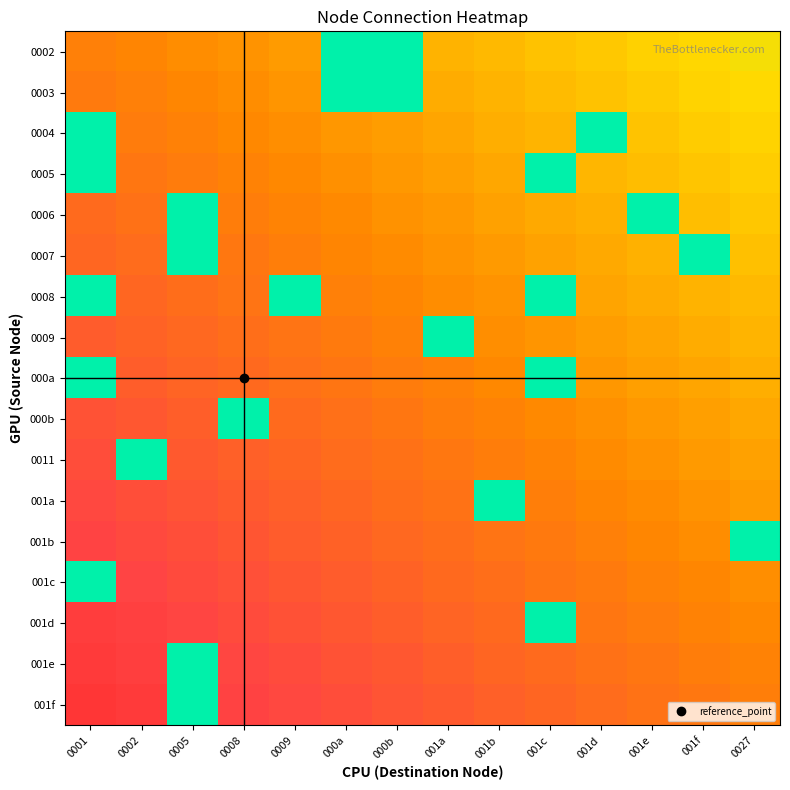

Reading right to left, transcribe all the data shown in this chart.

0002: 0027=0.9	001f=0.9	001e=0.8	001d=0.7	001c=0.6	001b=0.6	001a=0.5	000b=2.0	000a=2.0	0009=0.3	0008=0.2	0005=0.1	0002=0.1	0001=0.0
0003: 0027=0.9	001f=0.8	001e=0.7	001d=0.7	001c=0.6	001b=0.5	001a=0.4	000b=2.0	000a=2.0	0009=0.2	0008=0.2	0005=0.1	0002=0.0	0001=-0.1
0004: 0027=0.8	001f=0.7	001e=0.7	001d=2.0	001c=0.5	001b=0.5	001a=0.4	000b=0.3	000a=0.2	0009=0.2	0008=0.1	0005=0.0	0002=-0.0	0001=2.0
0005: 0027=0.8	001f=0.7	001e=0.6	001d=0.5	001c=2.0	001b=0.4	001a=0.3	000b=0.3	000a=0.2	0009=0.1	0008=0.0	0005=-0.0	0002=-0.1	0001=2.0
0006: 0027=0.7	001f=0.6	001e=2.0	001d=0.5	001c=0.4	001b=0.3	001a=0.3	000b=0.2	000a=0.1	0009=0.1	0008=-0.0	0005=2.0	0002=-0.2	0001=-0.2
0007: 0027=0.6	001f=2.0	001e=0.5	001d=0.4	001c=0.3	001b=0.3	001a=0.2	000b=0.1	000a=0.1	0009=-0.0	0008=-0.1	0005=2.0	0002=-0.2	0001=-0.3
0008: 0027=0.6	001f=0.5	001e=0.4	001d=0.4	001c=2.0	001b=0.2	001a=0.1	000b=0.1	000a=0.0	0009=2.0	0008=-0.1	0005=-0.2	0002=-0.3	0001=2.0
0009: 0027=0.5	001f=0.4	001e=0.4	001d=0.3	001c=0.2	001b=0.2	001a=2.0	000b=0.0	000a=-0.1	0009=-0.1	0008=-0.2	0005=-0.3	0002=-0.3	0001=-0.4
000a: 0027=0.5	001f=0.4	001e=0.3	001d=0.2	001c=2.0	001b=0.1	001a=0.0	000b=-0.0	000a=-0.1	0009=-0.2	0008=-0.3	0005=-0.3	0002=-0.4	0001=2.0
000b: 0027=0.4	001f=0.3	001e=0.3	001d=0.2	001c=0.1	001b=0.0	001a=-0.0	000b=-0.1	000a=-0.2	0009=-0.2	0008=2.0	0005=-0.4	0002=-0.5	0001=-0.5
0011: 0027=0.3	001f=0.3	001e=0.2	001d=0.1	001c=0.1	001b=-0.0	001a=-0.1	000b=-0.2	000a=-0.2	0009=-0.3	0008=-0.4	0005=-0.4	0002=2.0	0001=-0.6
001a: 0027=0.3	001f=0.2	001e=0.1	001d=0.1	001c=-0.0	001b=2.0	001a=-0.1	000b=-0.2	000a=-0.3	0009=-0.4	0008=-0.4	0005=-0.5	0002=-0.6	0001=-0.6
001b: 0027=2.0	001f=0.2	001e=0.1	001d=0.0	001c=-0.1	001b=-0.1	001a=-0.2	000b=-0.3	000a=-0.3	0009=-0.4	0008=-0.5	0005=-0.6	0002=-0.6	0001=-0.7
001c: 0027=0.2	001f=0.1	001e=0.0	001d=-0.1	001c=-0.1	001b=-0.2	001a=-0.3	000b=-0.3	000a=-0.4	0009=-0.5	0008=-0.6	0005=-0.6	0002=-0.7	0001=2.0
001d: 0027=0.1	001f=0.0	001e=-0.0	001d=-0.1	001c=2.0	001b=-0.3	001a=-0.3	000b=-0.4	000a=-0.5	0009=-0.5	0008=-0.6	0005=-0.7	0002=-0.8	0001=-0.8
001e: 0027=0.0	001f=-0.0	001e=-0.1	001d=-0.2	001c=-0.2	001b=-0.3	001a=-0.4	000b=-0.5	000a=-0.5	0009=-0.6	0008=-0.7	0005=2.0	0002=-0.8	0001=-0.9
001f: 0027=-0.0	001f=-0.1	001e=-0.2	001d=-0.2	001c=-0.3	001b=-0.4	001a=-0.4	000b=-0.5	000a=-0.6	0009=-0.7	0008=-0.7	0005=2.0	0002=-0.9	0001=-0.9